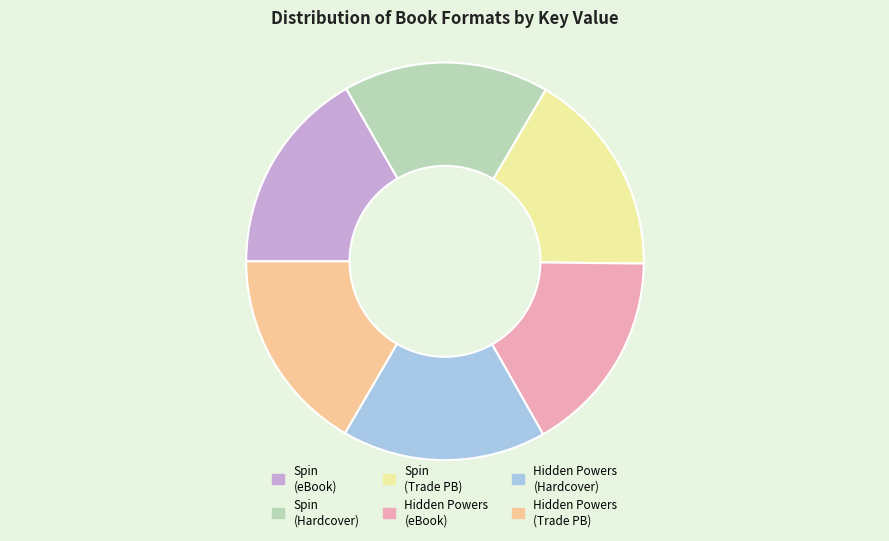

Approximately how many times larger is the value at Spin (eBook) compared to Hidden Powers (Hardcover)?

1.0